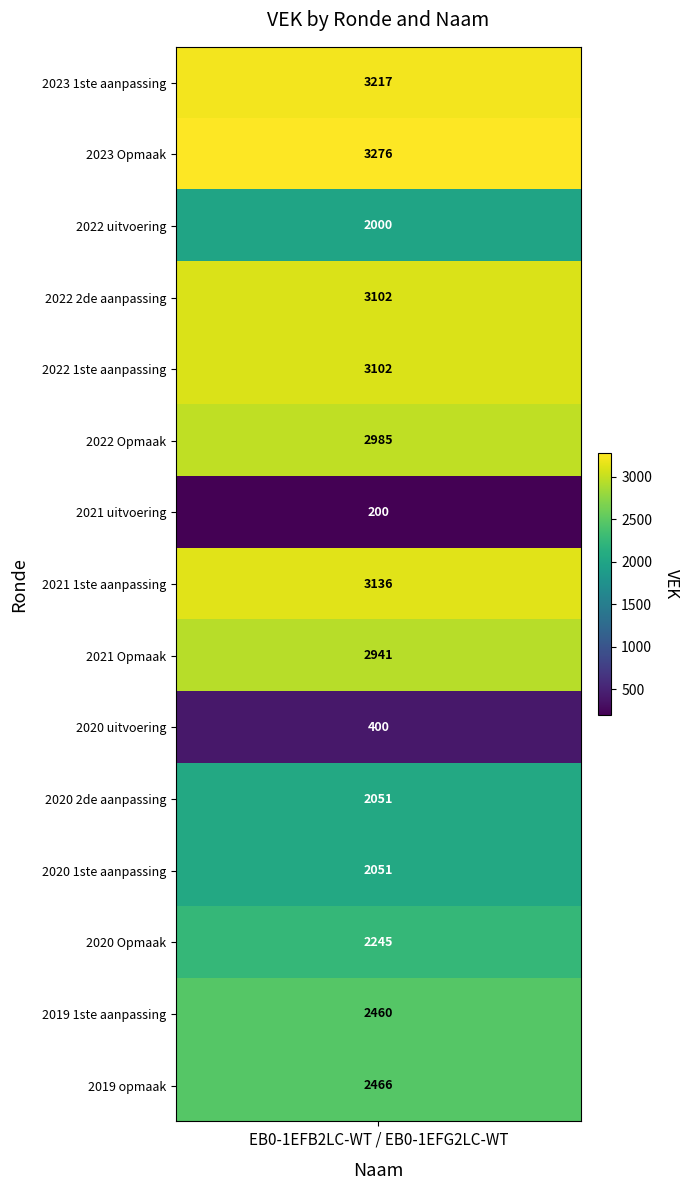

What is the sum of the values at 2023 Opmaak and 2021 Opmaak?

6217